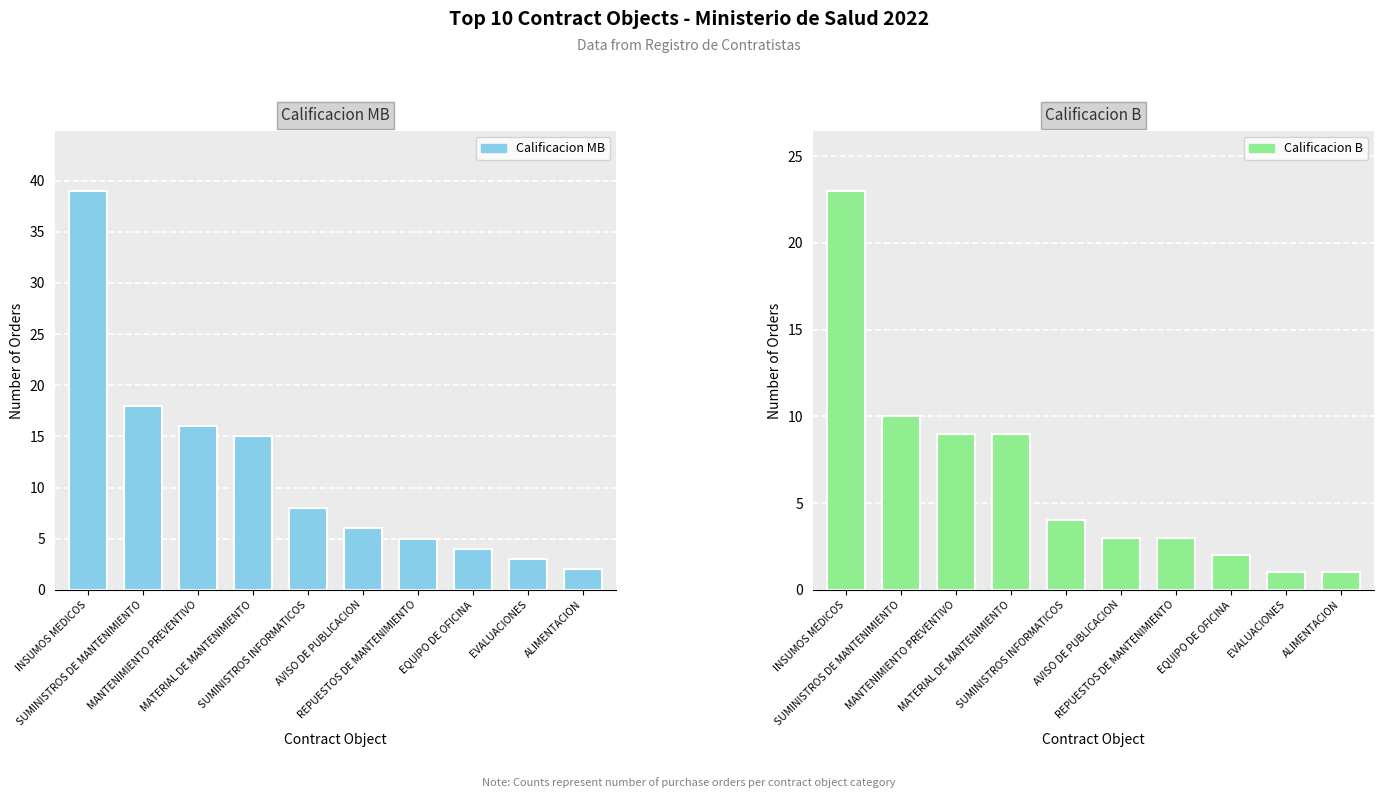

Does the chart contain any negative values?

No